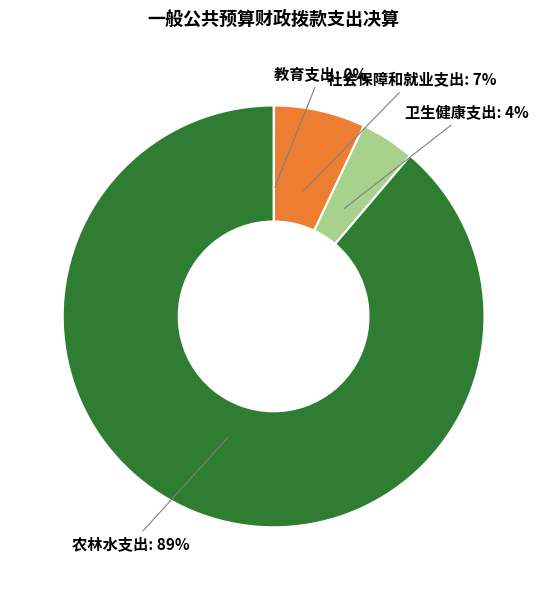

To the nearest percent, what percentage of the pie is 卫生健康支出?

4%